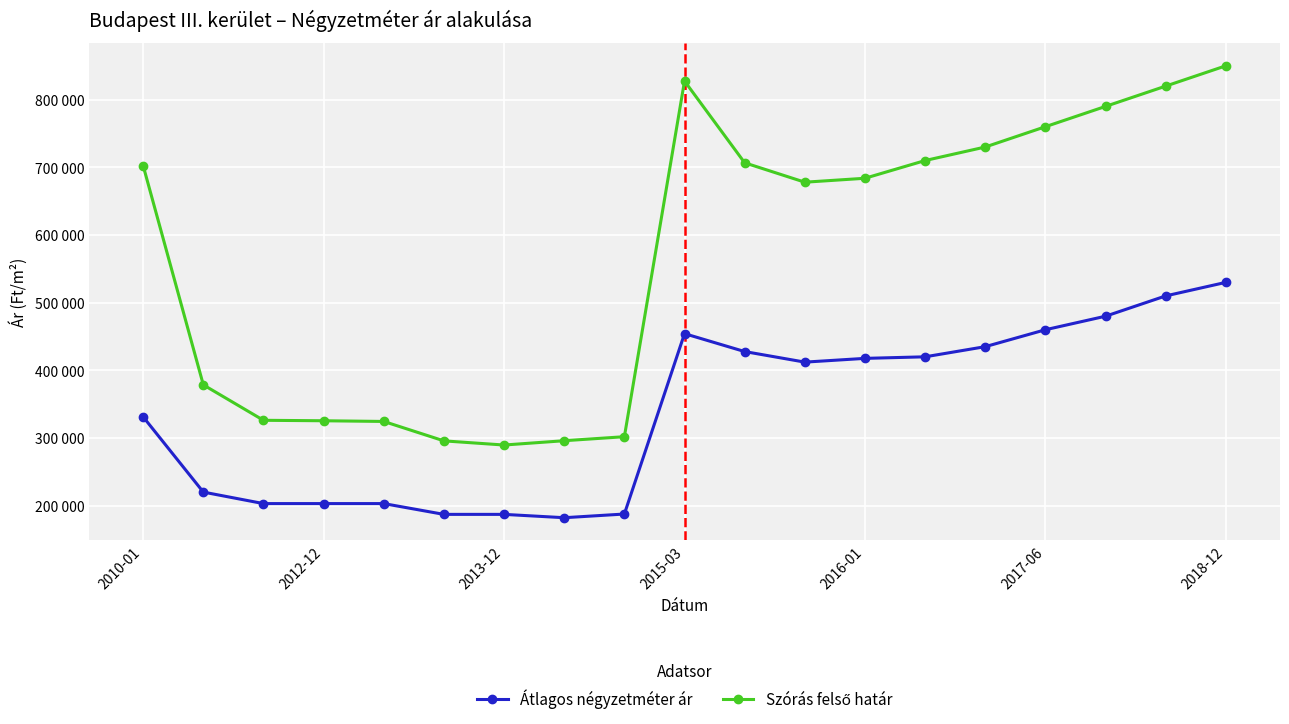

Is this an area chart (filled region under the line)?

No